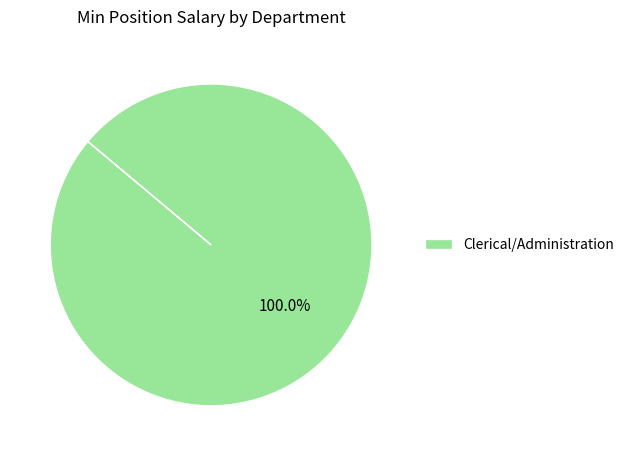

Which slice represents more than half of the pie?

Clerical/Administration